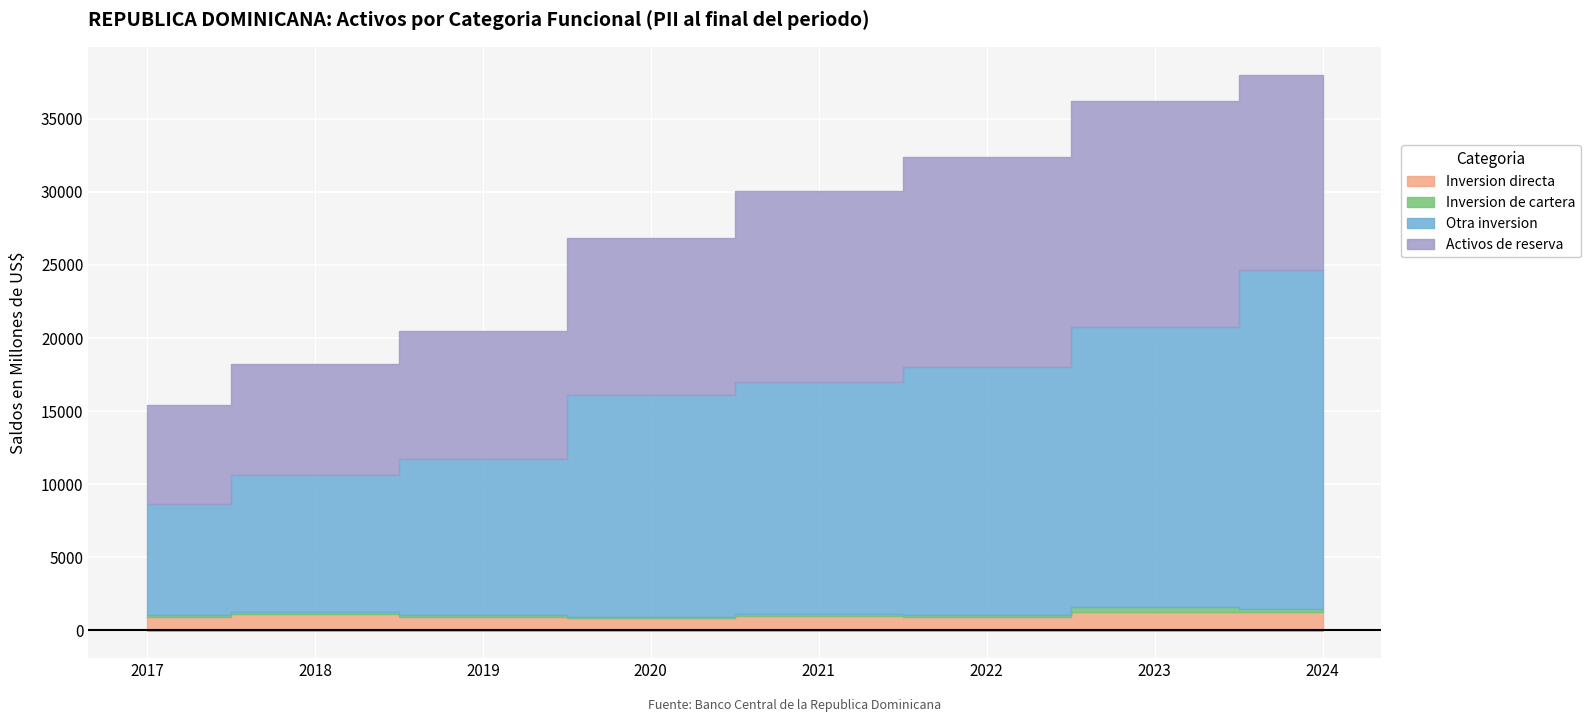

True or false: Inversion directa and Otra inversion cross at least once.

False